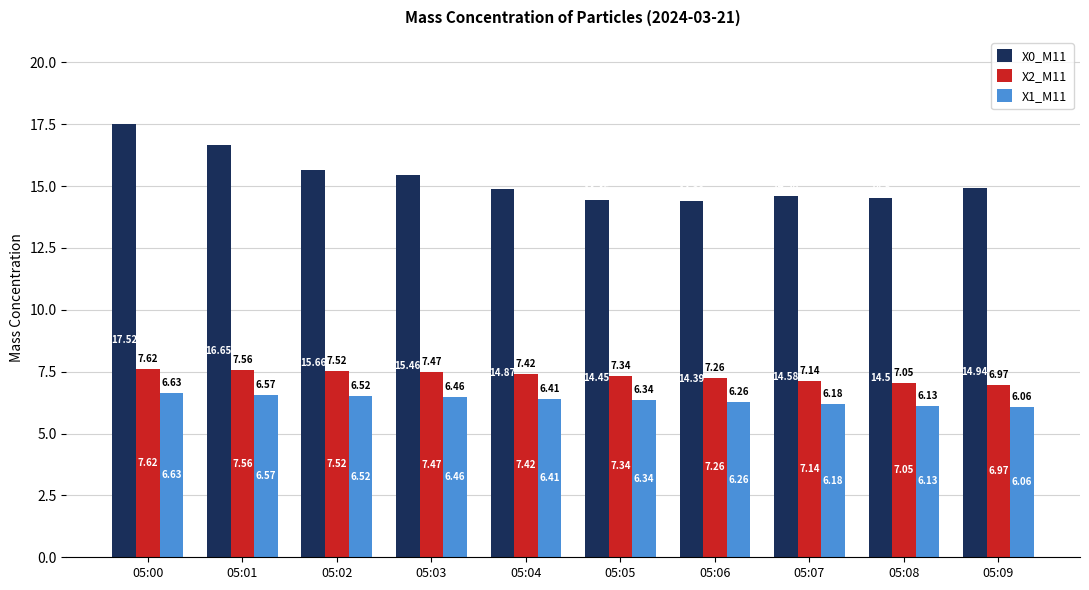

Does the chart contain stacked bars?

No